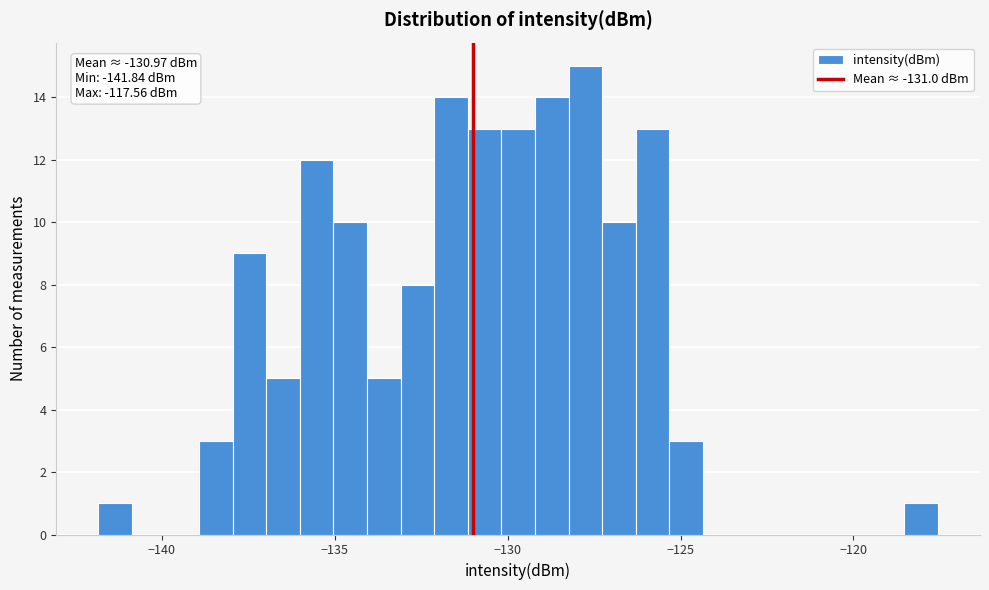

Around what value on the x-axis is the tallest bar? Give the approximate position of its centre, as read against the axis.

-128.0